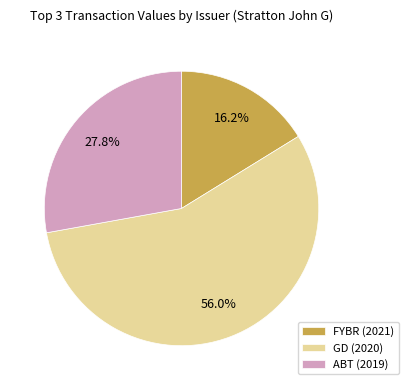

What is the largest slice in the pie chart?

GD (2020)